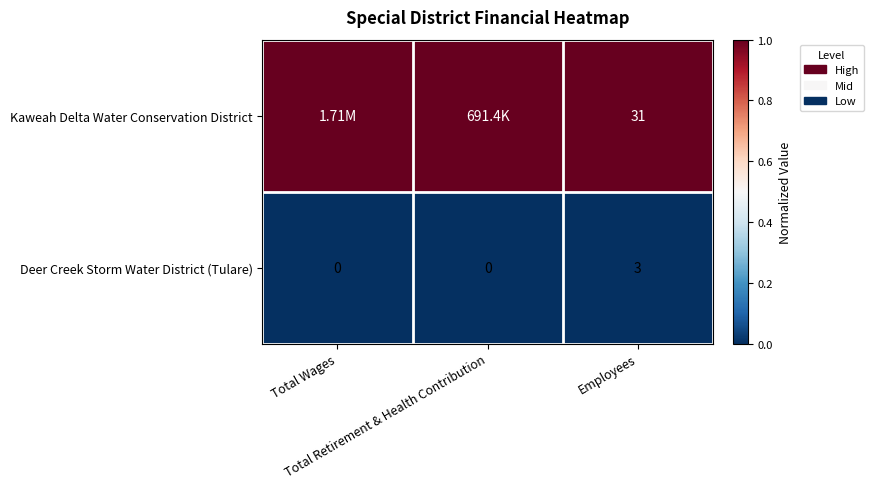

At which label is Kaweah Delta Water Conservation District closest to 1?

Total Wages